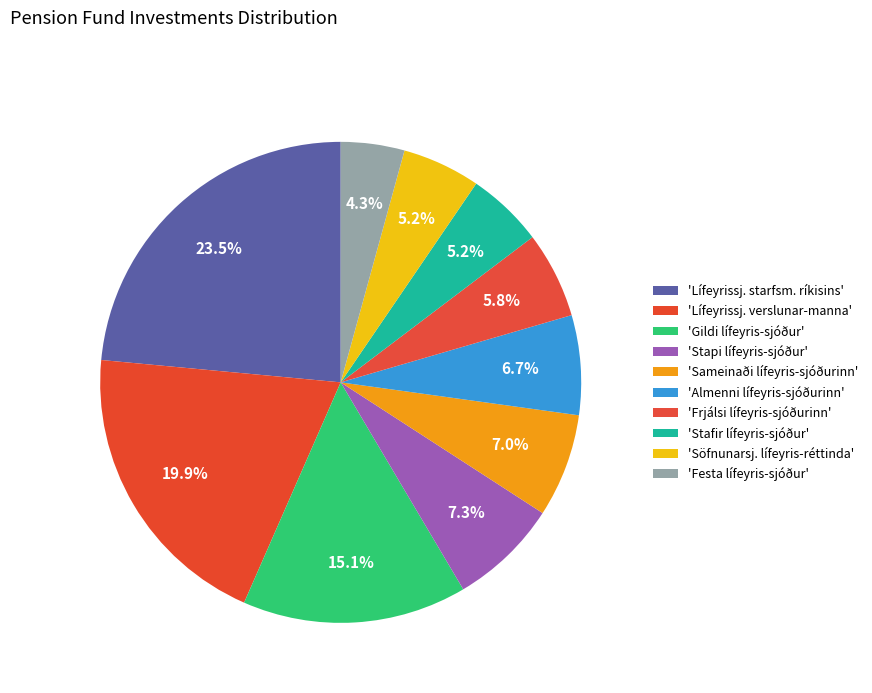

Is there any slice that represents more than half of the pie?

No